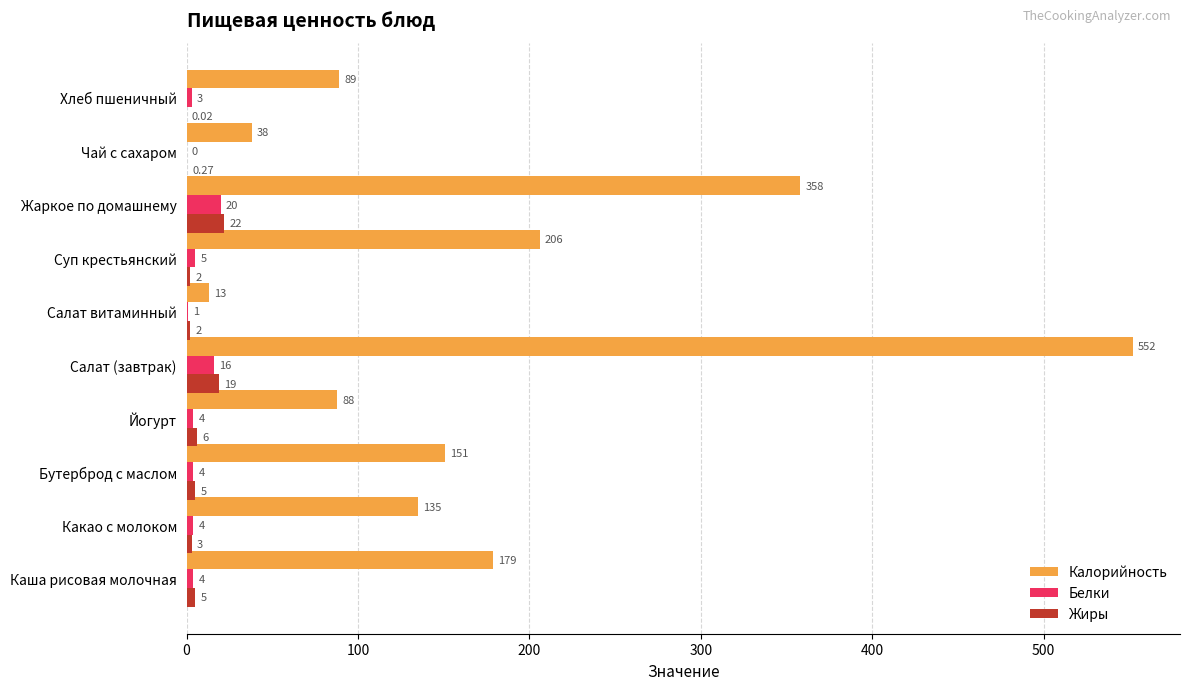

Which series changed the most between Каша рисовая молочная and Хлеб пшеничный?

Калорийность